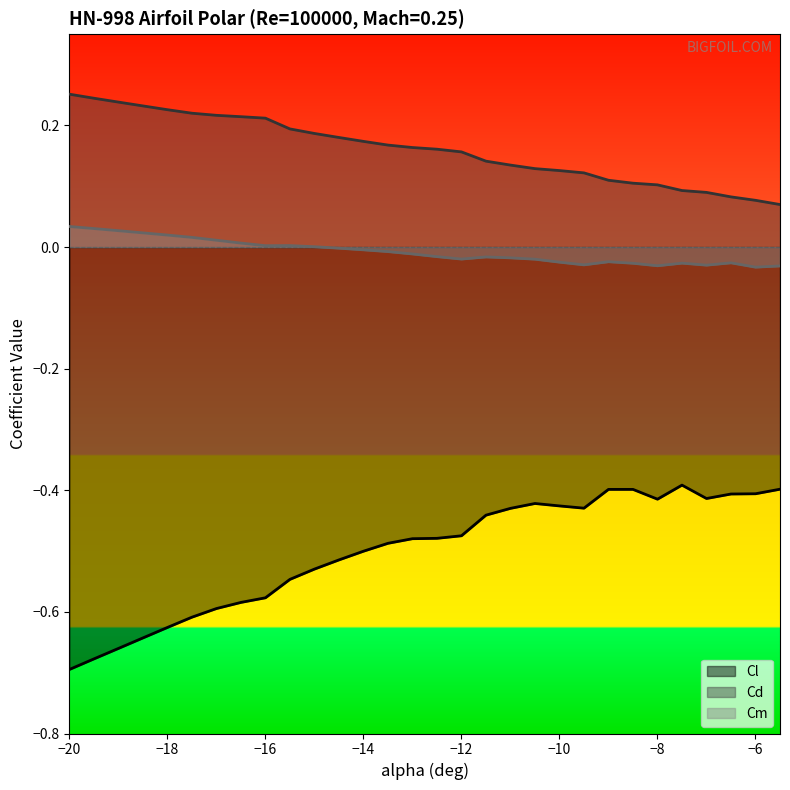

Rank the series at -17 from highest to lowest value.

Cd, Cm, Cl